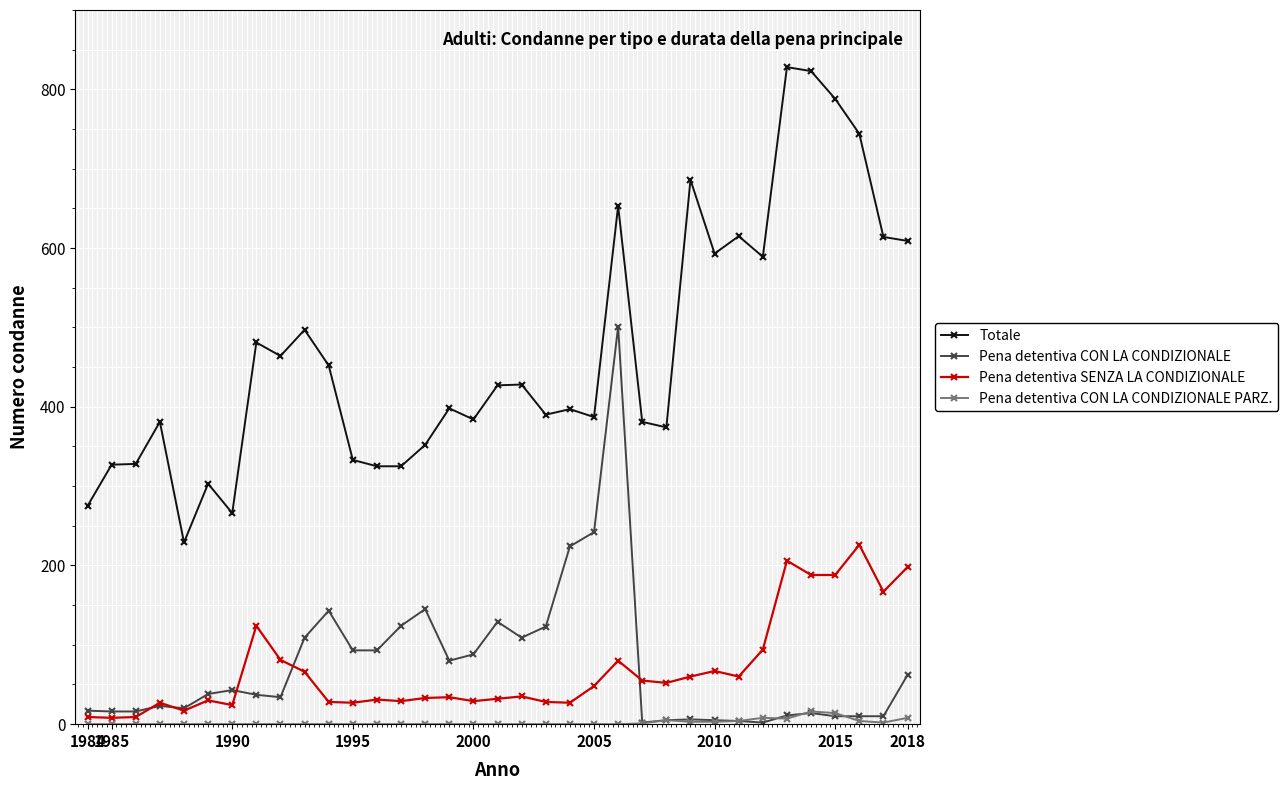

True or false: Totale and Pena detentiva SENZA LA CONDIZIONALE intersect in this chart.

False